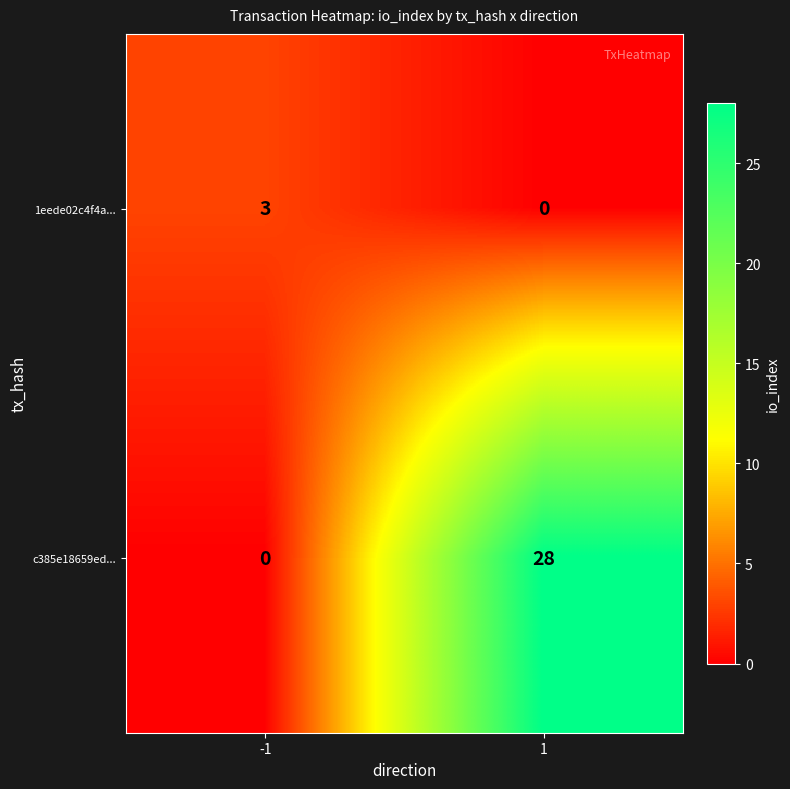

How many series are shown in this chart?

2